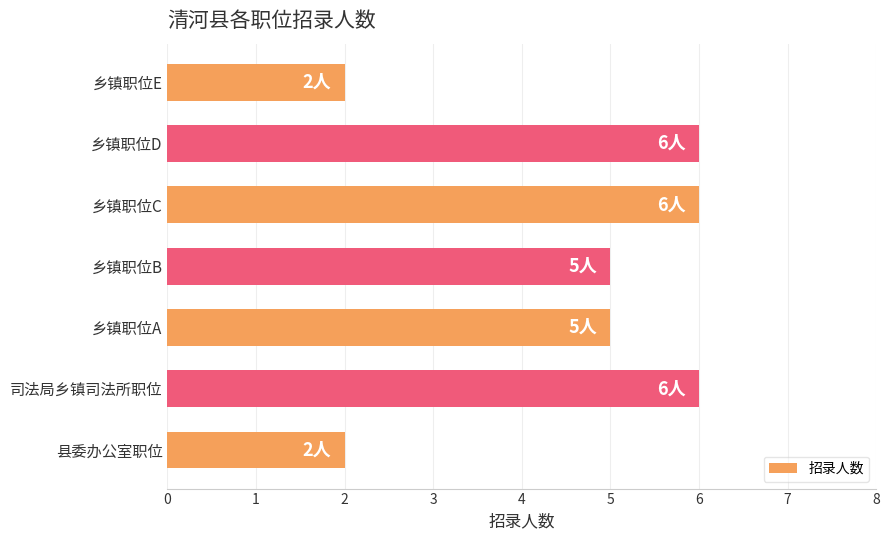

Is it true that the value at 乡镇职位B is 8?

False